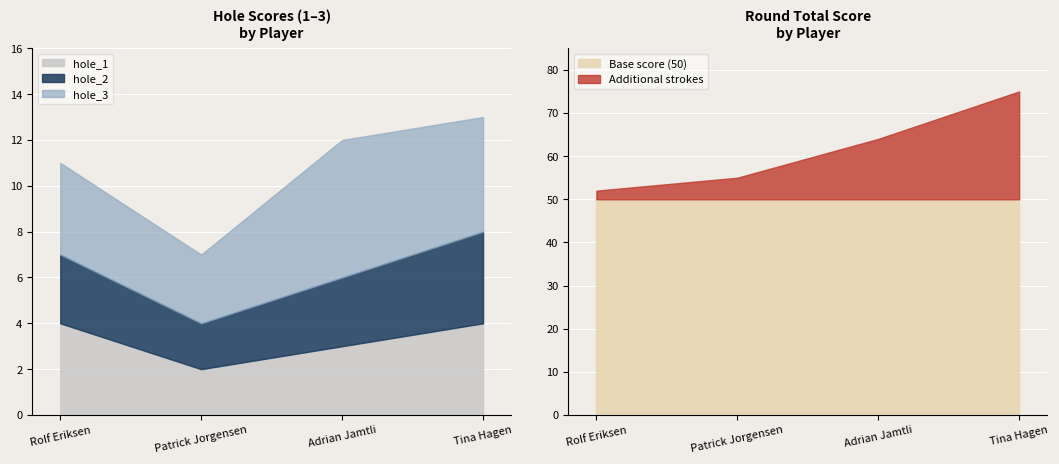

What is the minimum value shown in the chart?

2